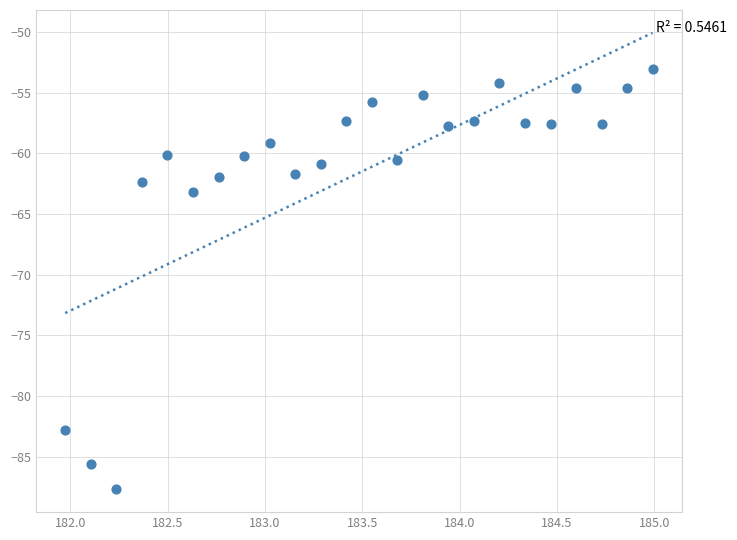

What is the range of Y values (max minus min)?

34.7